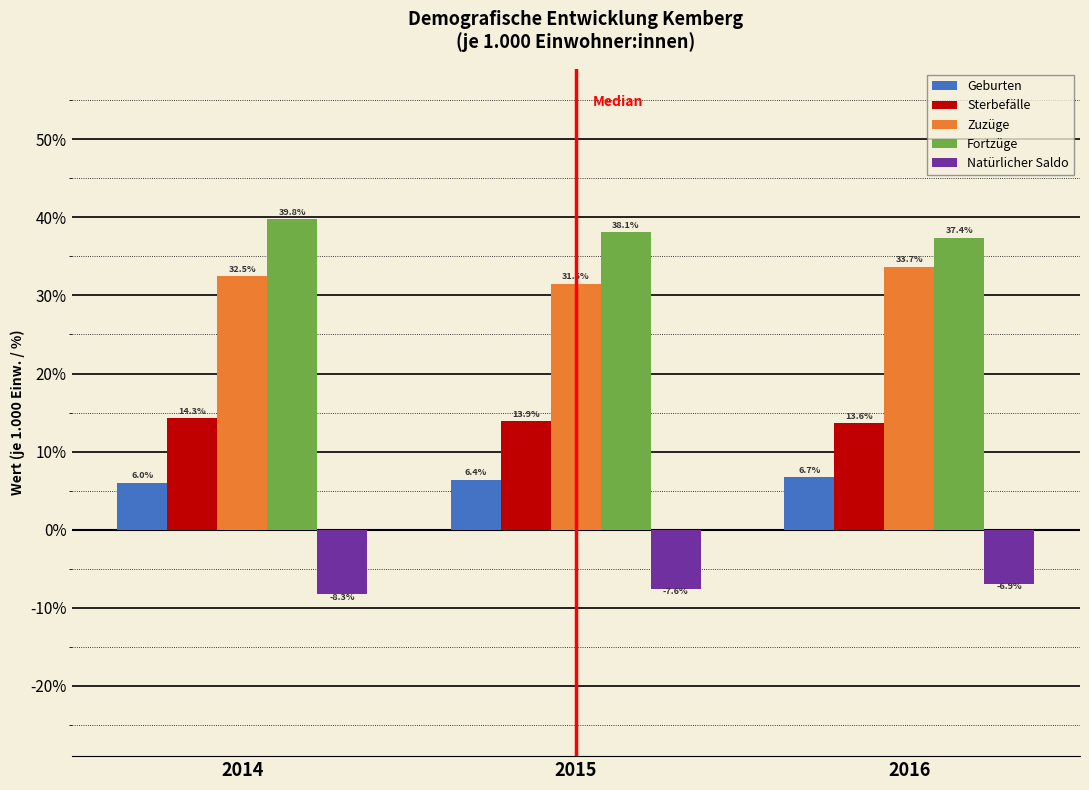

Reading left to right, what are all the values shown in this chart?

Geburten: 2014=6.0	2015=6.4	2016=6.7
Sterbefälle: 2014=14.3	2015=13.9	2016=13.6
Zuzüge: 2014=32.5	2015=31.5	2016=33.7
Fortzüge: 2014=39.8	2015=38.1	2016=37.4
Natürlicher Saldo: 2014=-8.3	2015=-7.6	2016=-6.9